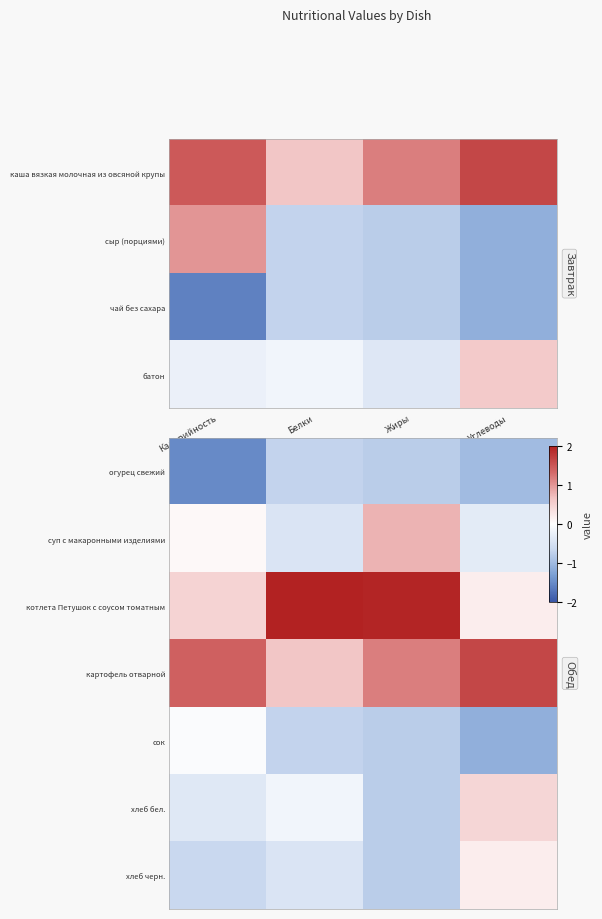

Which has a higher value, Белки or Углеводы?

Белки